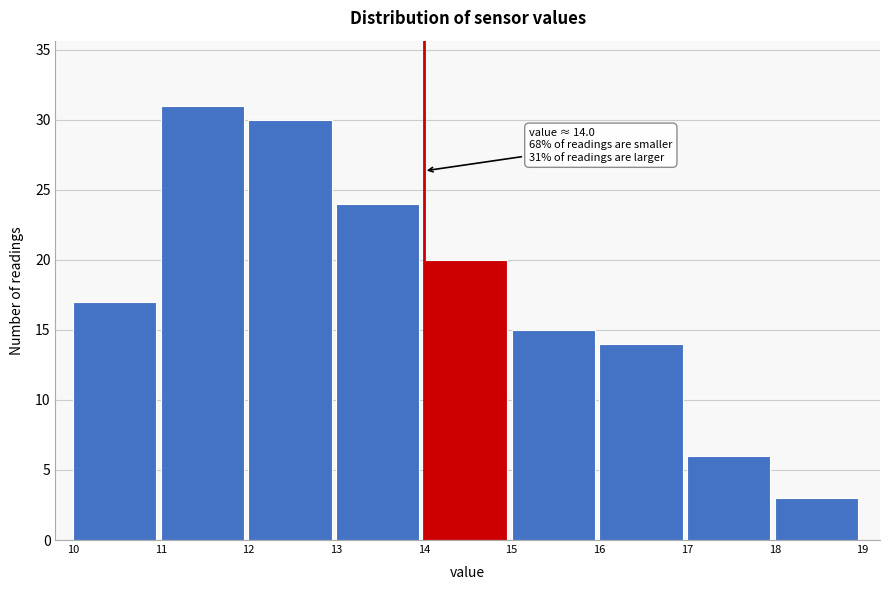

Over which range of the x-axis is the bar tallest?

11 to 12